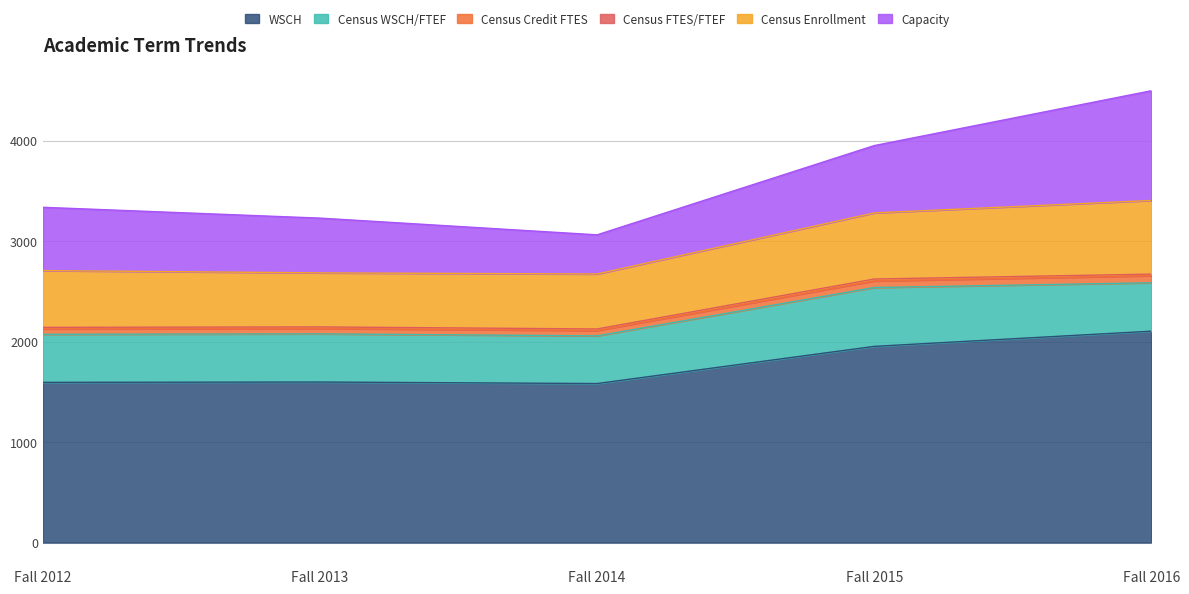

Which category has the highest value in the WSCH series?

Fall 2016